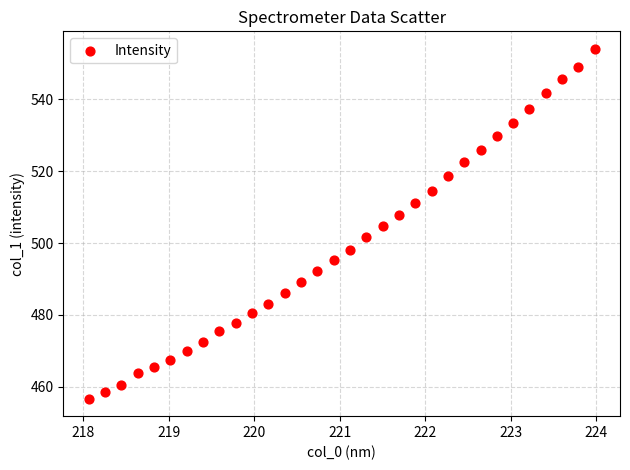

What is the range of Y values (max minus min)?

97.4